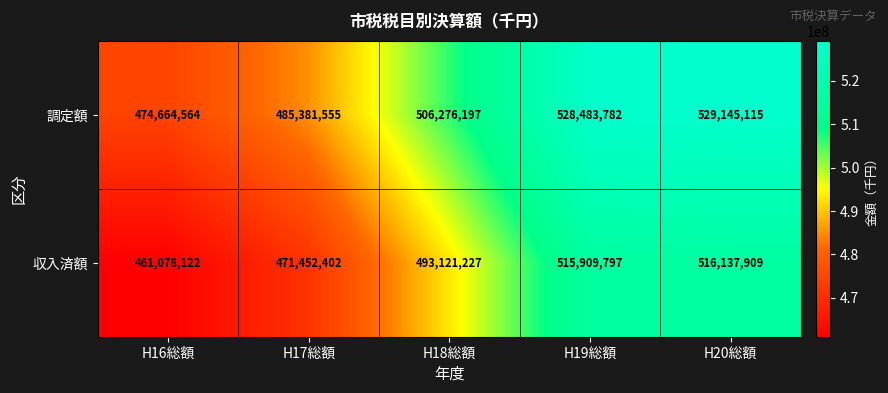

True or false: 収入済額 has a value of 515909797 at H19総額.

True